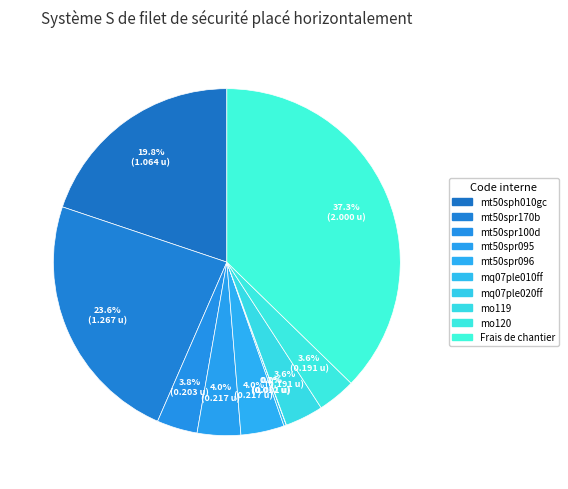

Which has a higher value, mt50sph010gc or mq07ple020ff?

mt50sph010gc